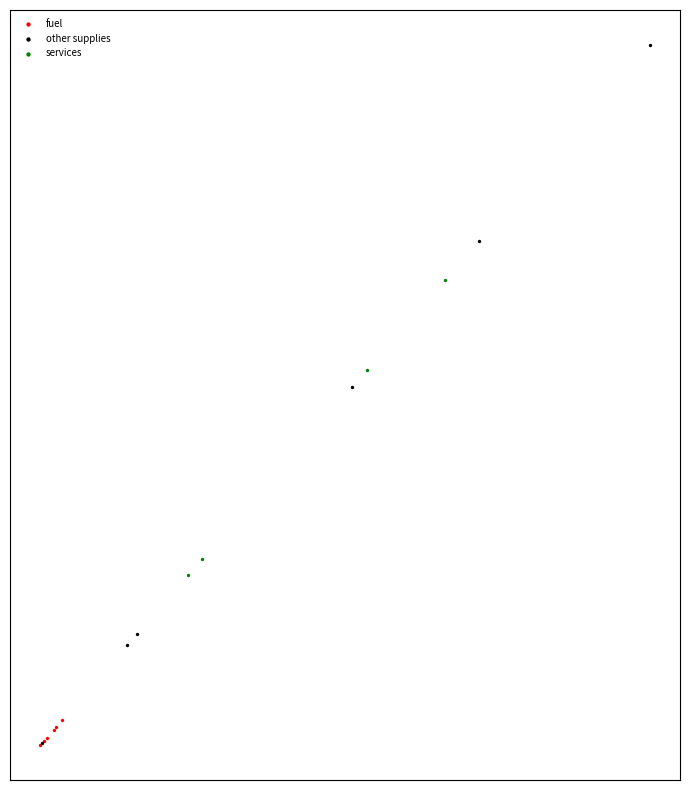

Which series contains the highest Y value?

other supplies